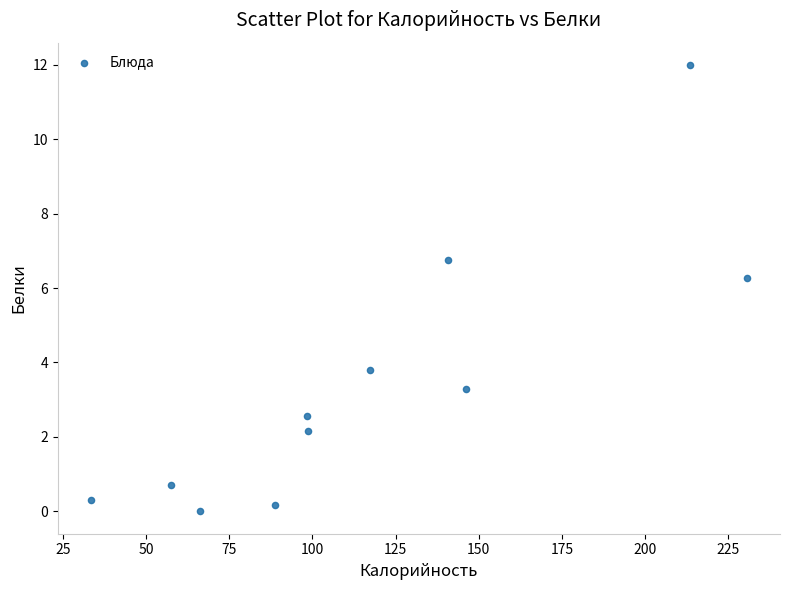

What is the average Y value?

3.5